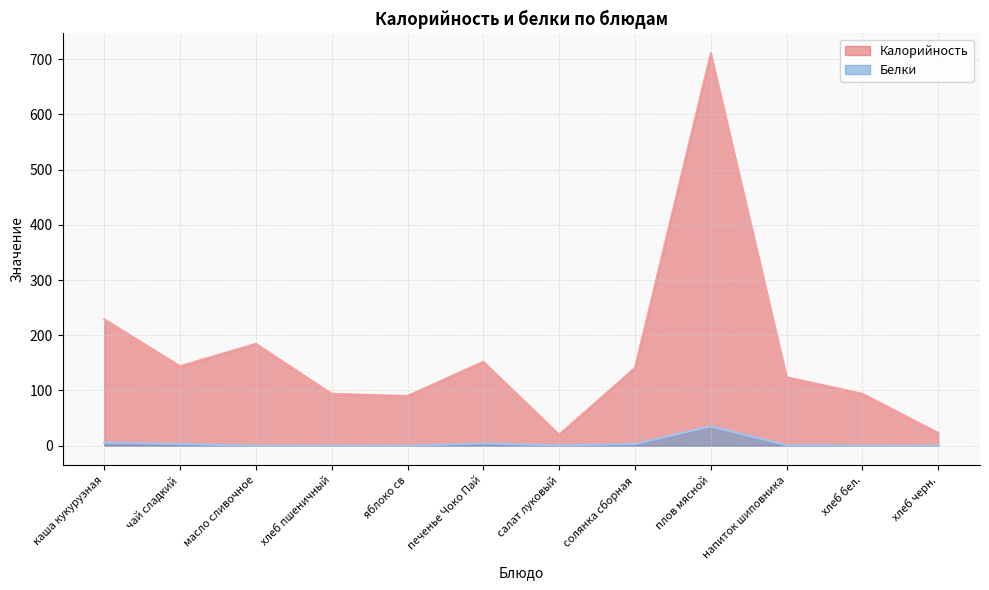

What is the difference between the second highest and second lowest values in the Калорийность series?

206.0